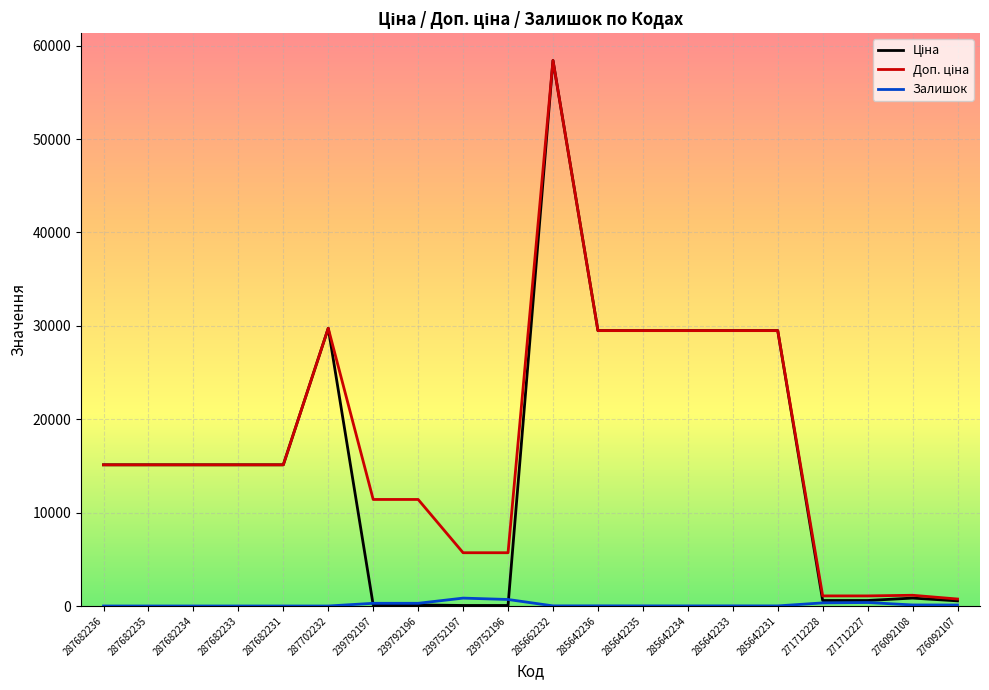

What is the maximum value shown in the chart?

58426.5